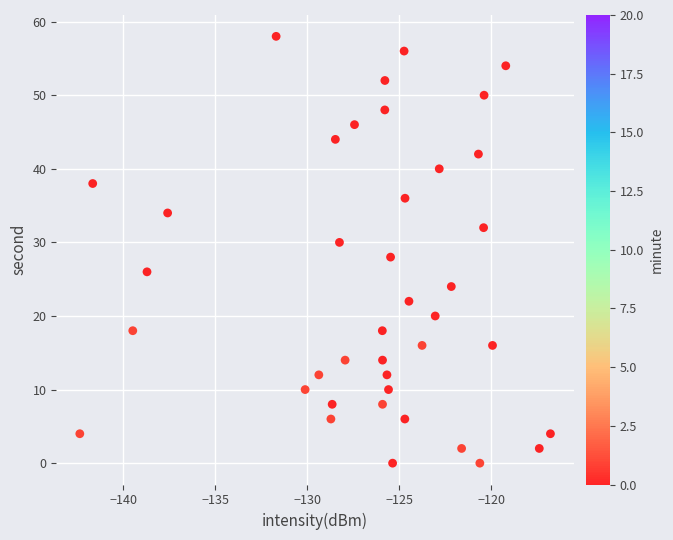

What is the range of Y values (max minus min)?

58